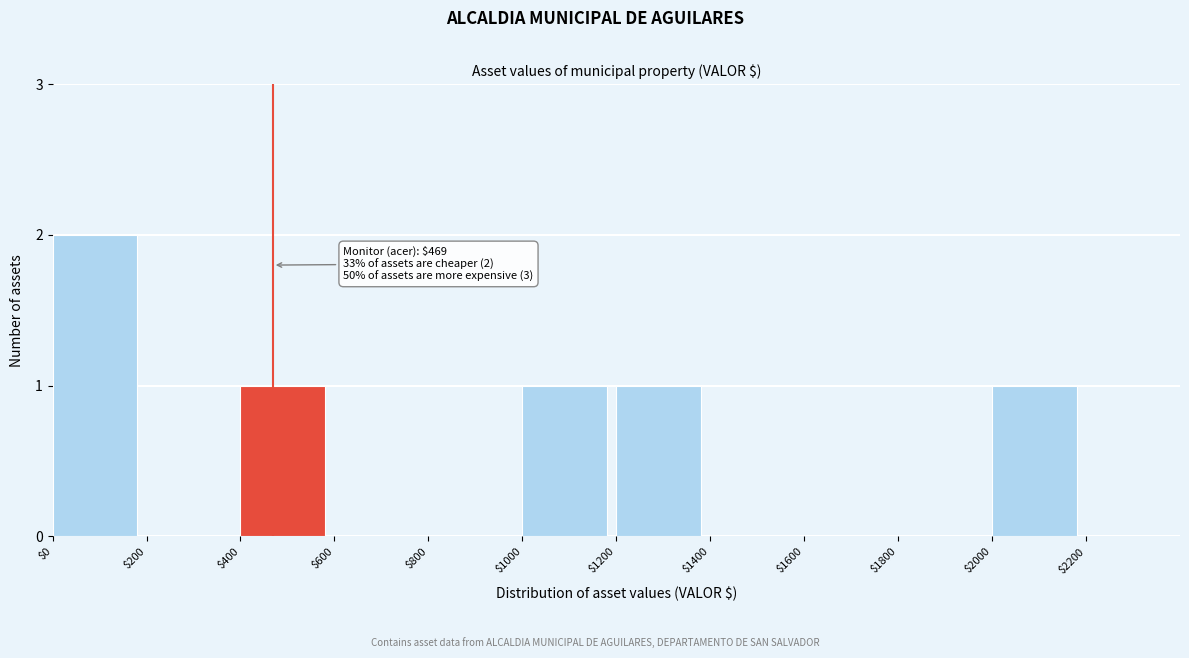

The chart shows a value of 1 at $200. True or false?

False